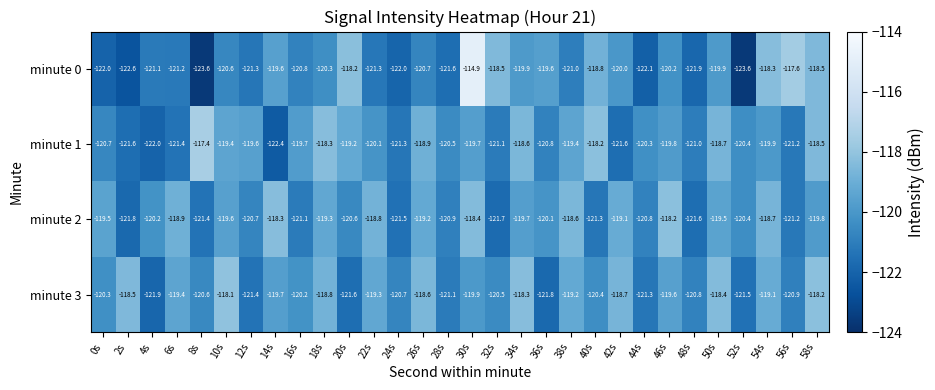

Which series has the largest range (max minus min)?

minute 0